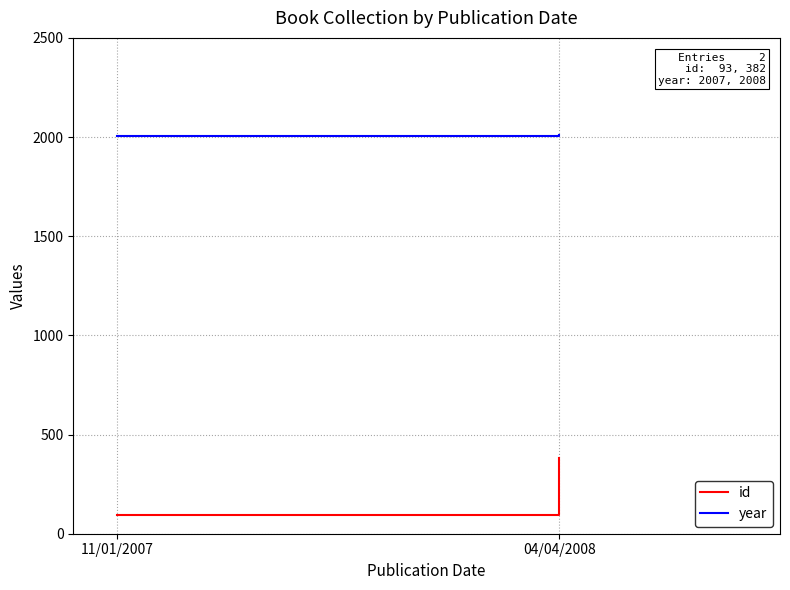

At which category is the sum across all series the highest?

04/04/2008